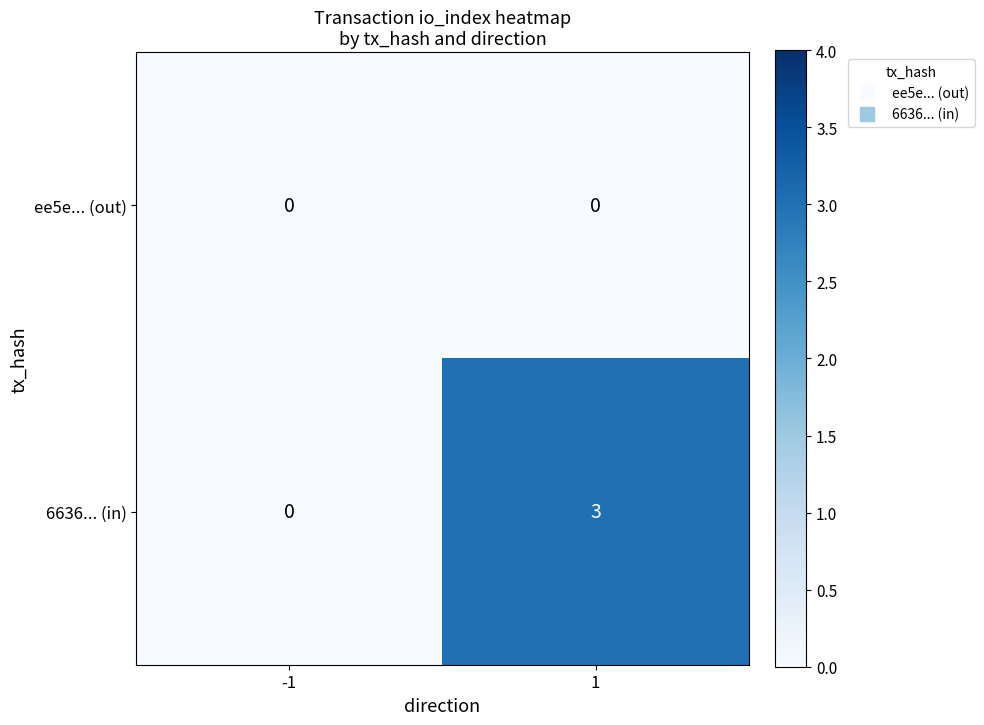

What is the greatest value displayed?

3